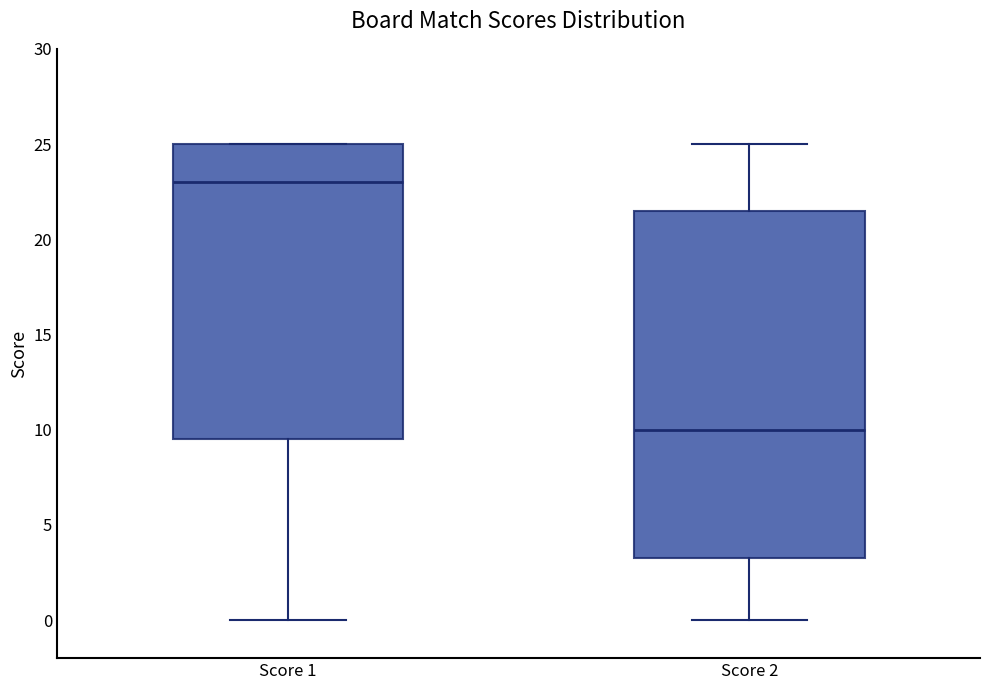

Reading left to right, read every box against the y-axis: the position of its median line, the range the box covers, and the ends of its whiskers. The values are not printed on the chart, so give them approximately, as read against the axis.

Score 1: median 23.0, box 9.5 to 25.0, whiskers 0.0 to 25.0
Score 2: median 10.0, box 3.5 to 21.5, whiskers 0.0 to 25.0